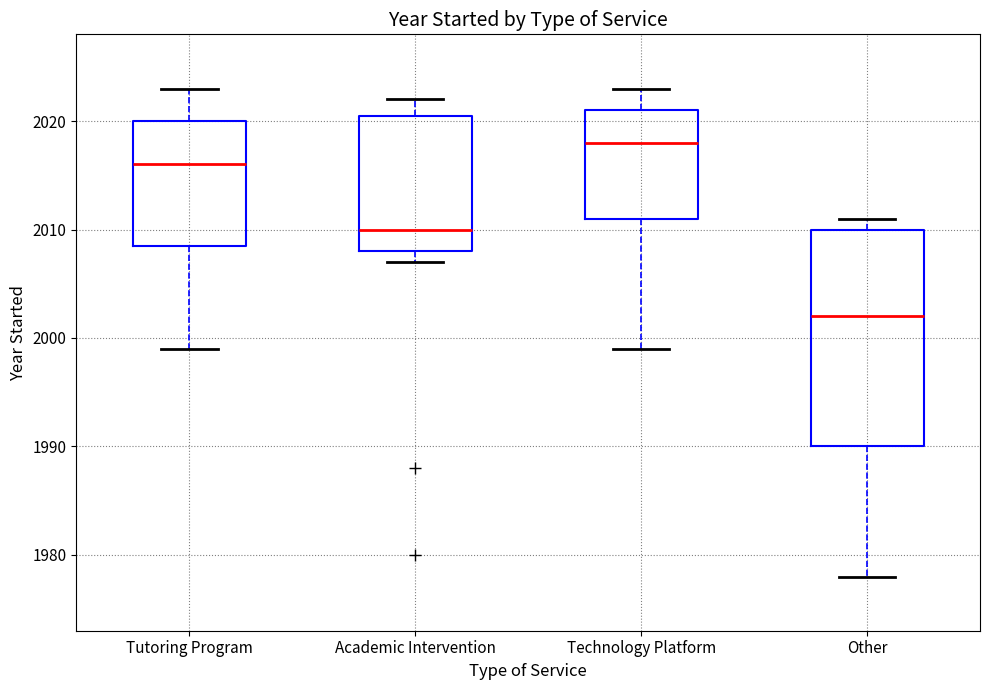

Reading left to right, transcribe this box plot: for each box, give where its median line is, the range the box spans, and where its two whiskers end, as read against the y-axis. The values are not printed on the chart, so give them approximately, as read against the axis.

Tutoring Program: median 2016, box 2009 to 2020, whiskers 1999 to 2023
Academic Intervention: median 2010, box 2008 to 2021, whiskers 2007 to 2022
Technology Platform: median 2018, box 2011 to 2021, whiskers 1999 to 2023
Other: median 2002, box 1990 to 2010, whiskers 1978 to 2011